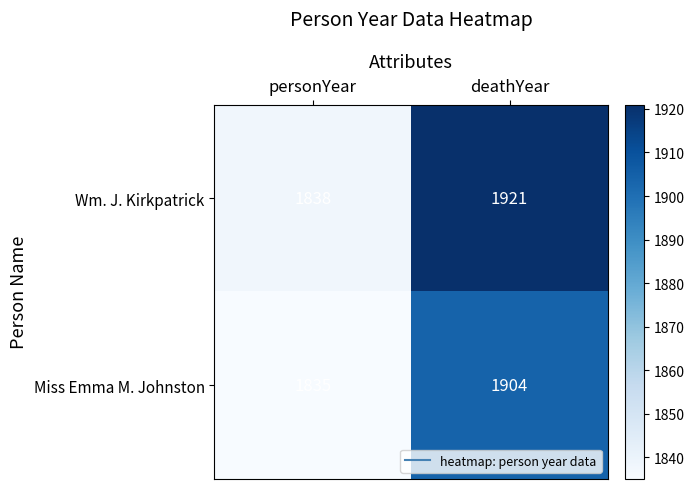

What is the total value across all series at personYear?

3673